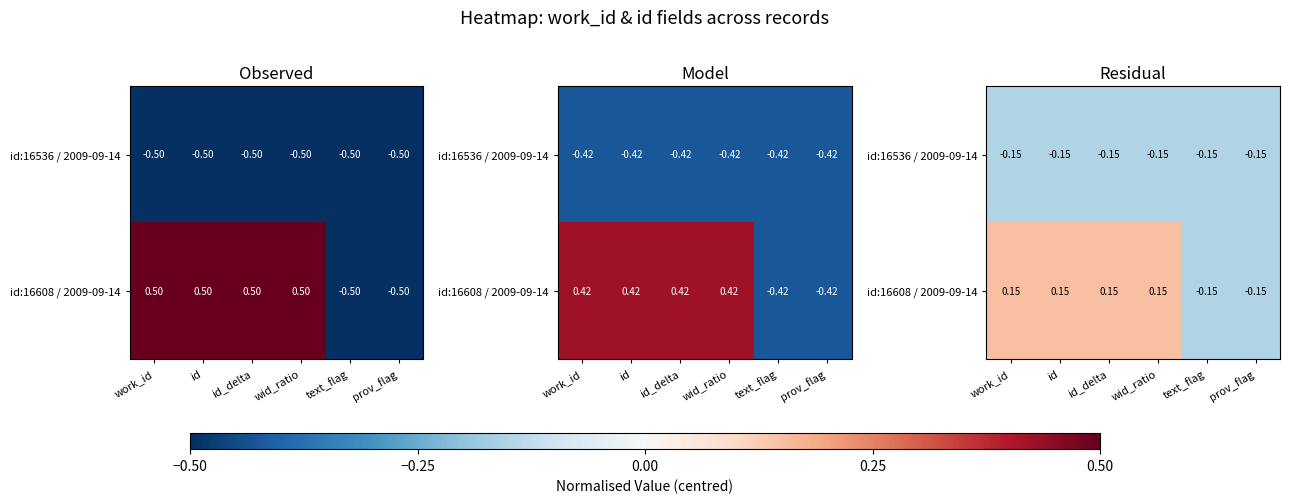

At which label does id:16608 / 2009-09-14 first exceed 0?

work_id